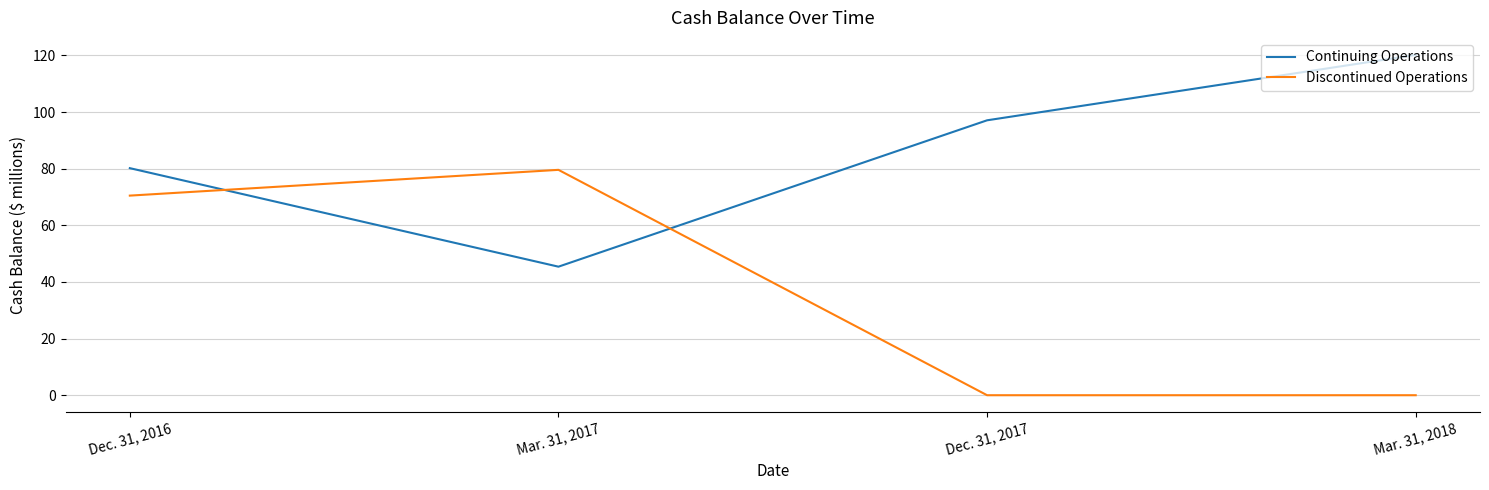

How many distinct data groups are displayed?

2